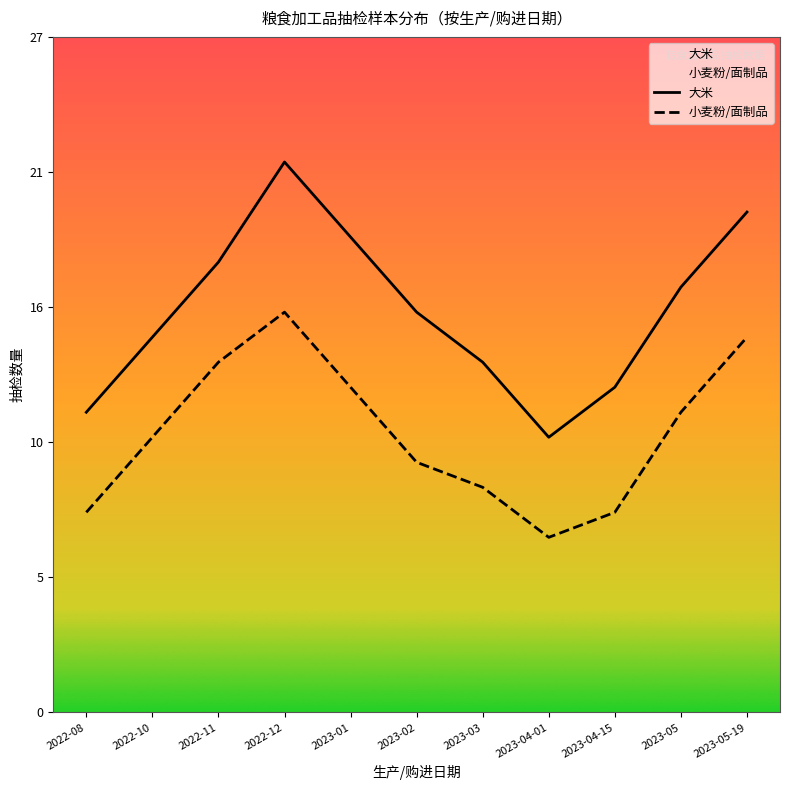

True or false: 大米 has a value of 20 at 2023-05-19.

True